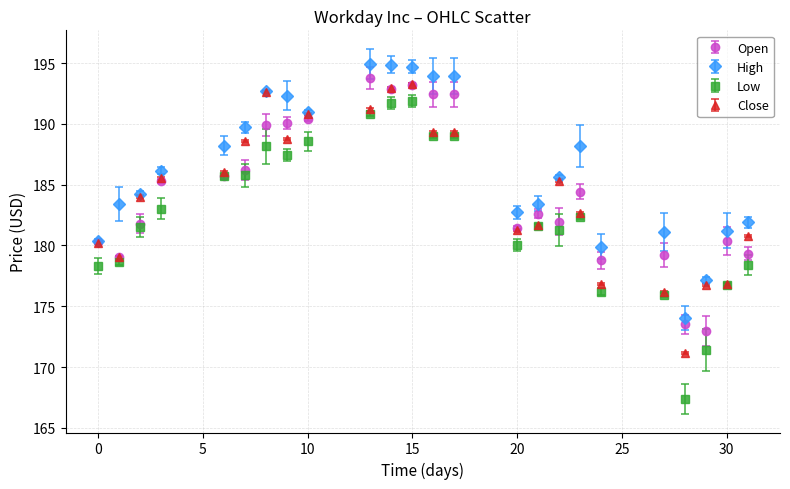

Which series has the widest spread of values?

Low